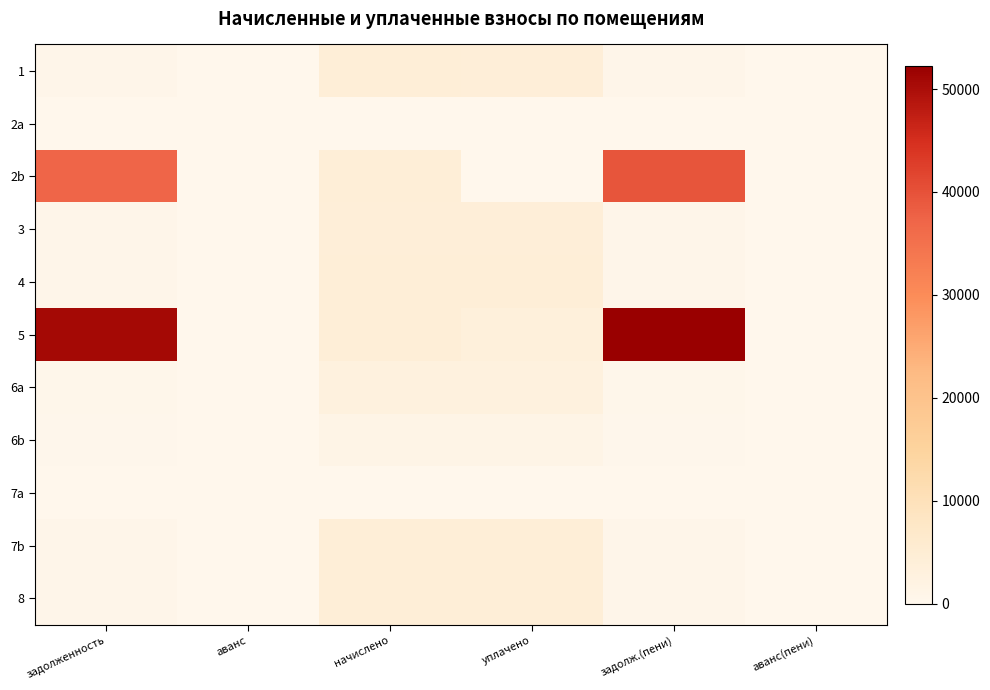

How many series are shown in this chart?

11